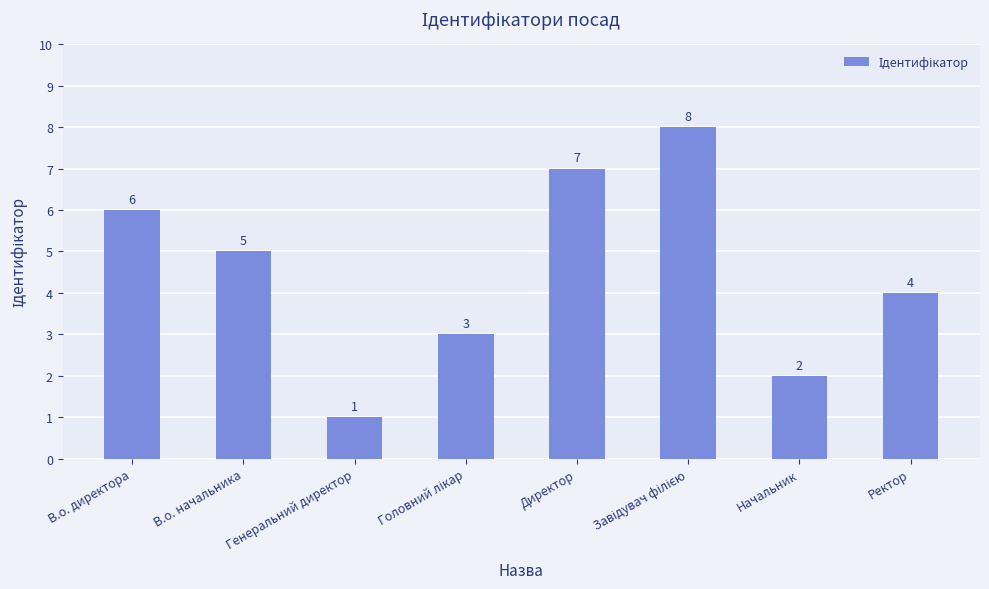

How many values are between 3 and 7?

5